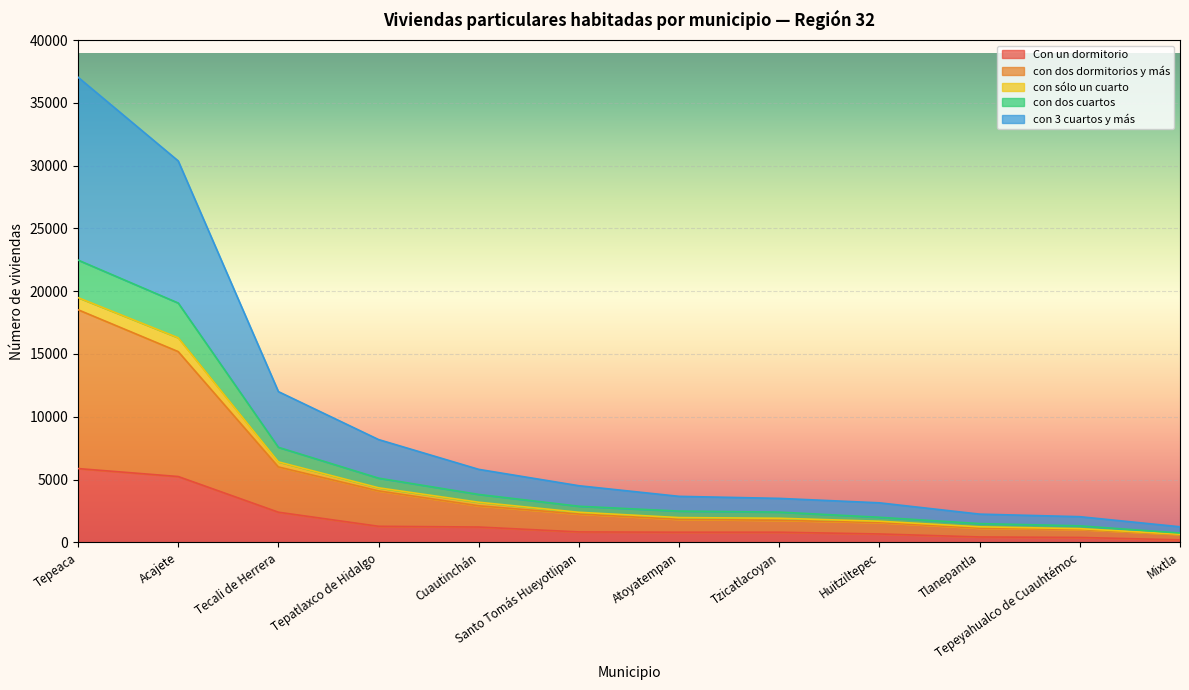

At which category is the sum across all series the highest?

Tepeaca